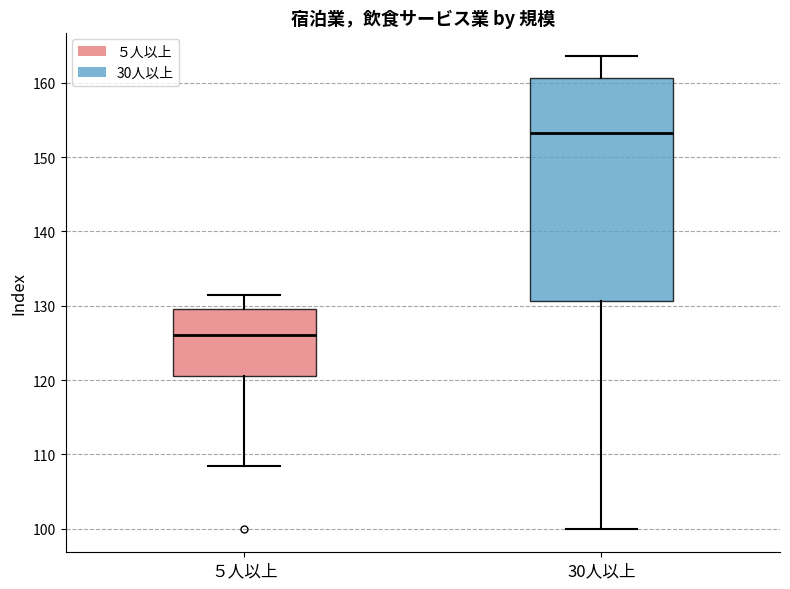

Reading left to right, read every box against the y-axis: the position of its median line, the range the box covers, and the ends of its whiskers. The values are not printed on the chart, so give them approximately, as read against the axis.

５人以上: median 126, box 121 to 130, whiskers 109 to 132
30人以上: median 153, box 131 to 161, whiskers 100 to 164